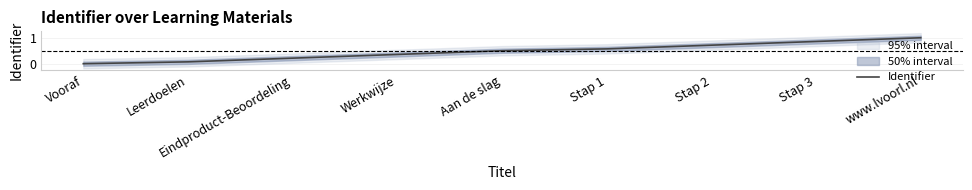

How many lines are shown in the chart?

1